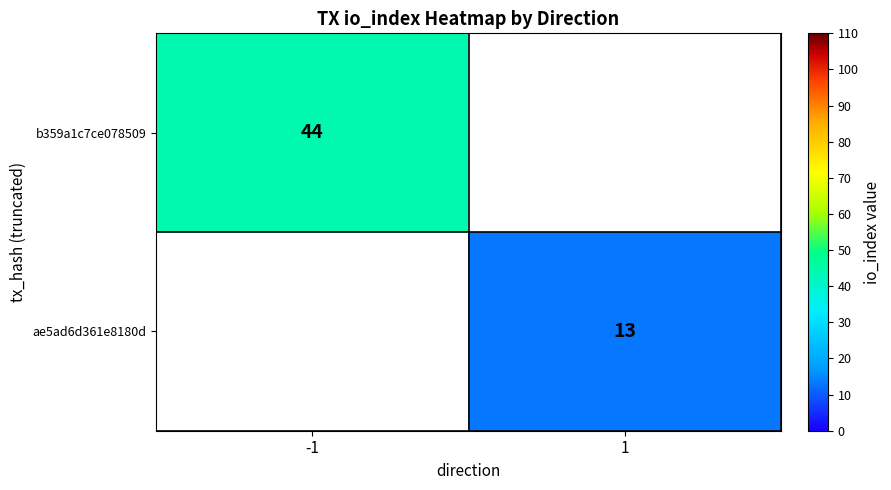

The value of b359a1c7ce078509 at -1 is 44. True or false?

True